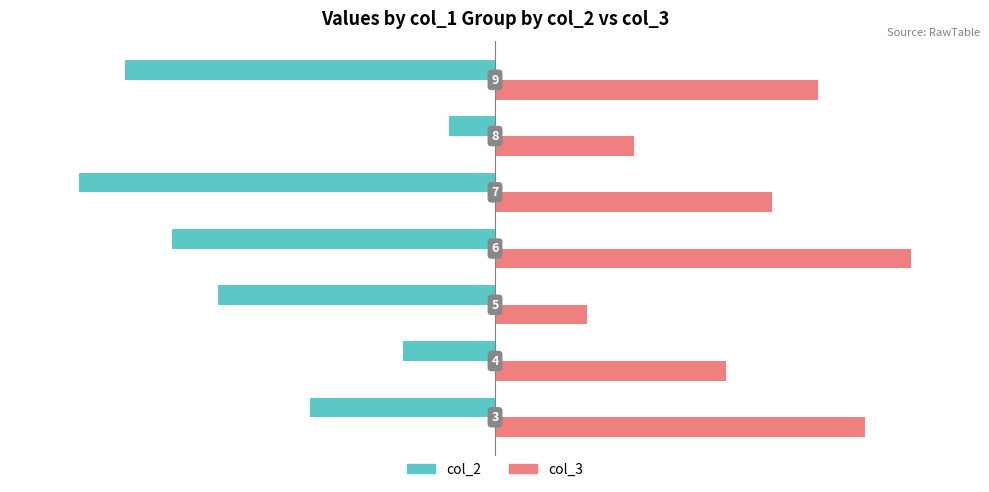

What are all the series names shown in the legend?

col_2, col_3